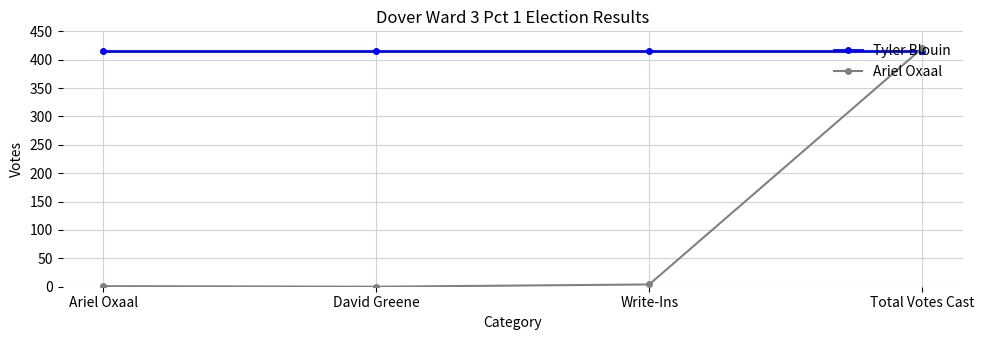

What is the difference between the second highest and second lowest values in the Ariel Oxaal series?

3